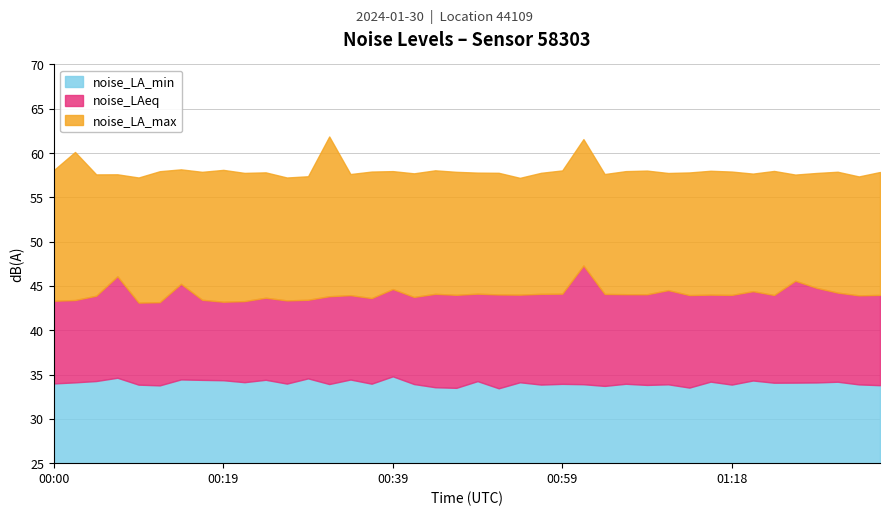

Is it true that noise_LAeq equals 44.0 at 01:36?

True